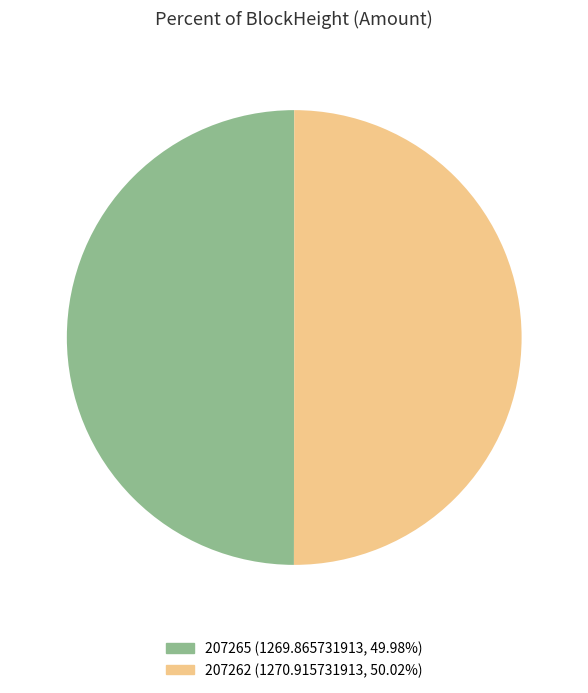

Do 207265 and 207262 together represent more than half of the pie?

Yes